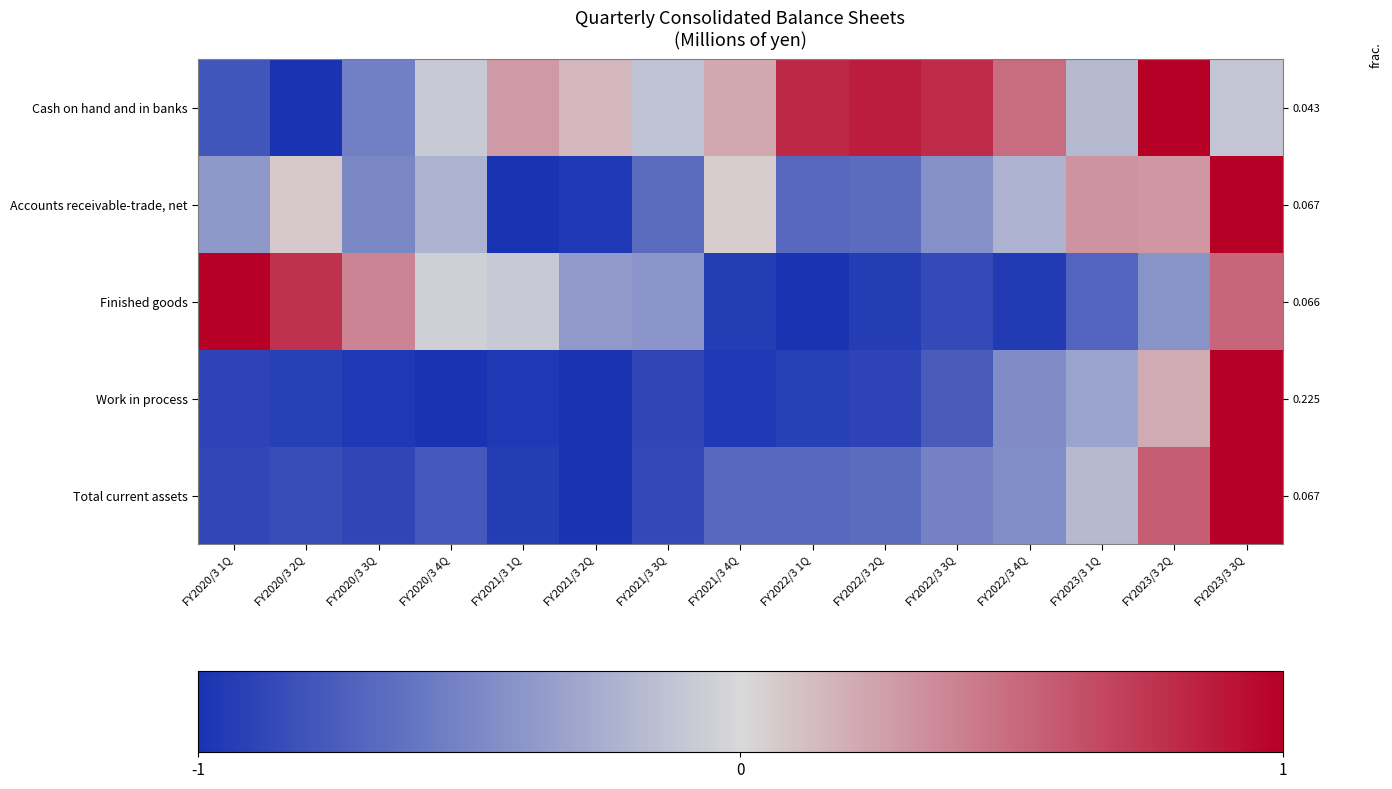

Which series has the largest total across all categories?

Cash on hand and in banks